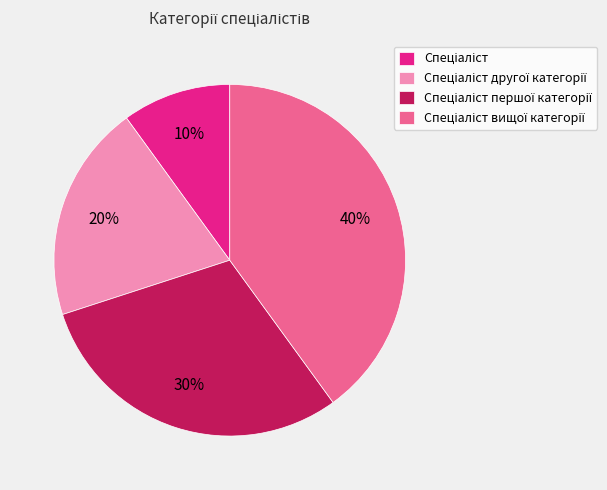

Is there any slice that represents more than half of the pie?

No